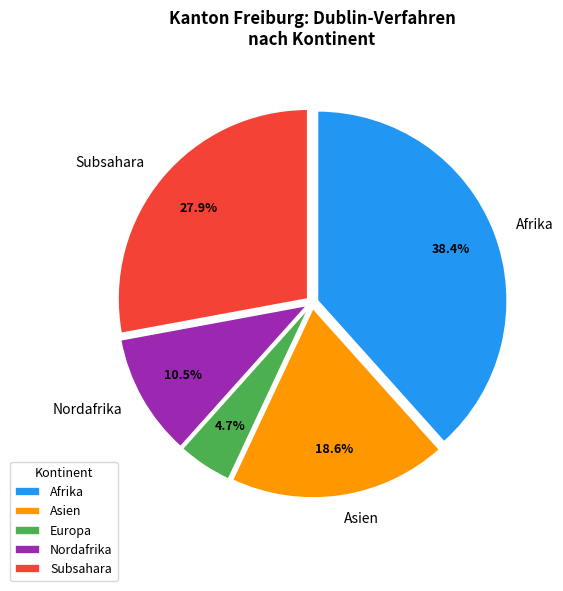

How many slices are in this pie chart?

5